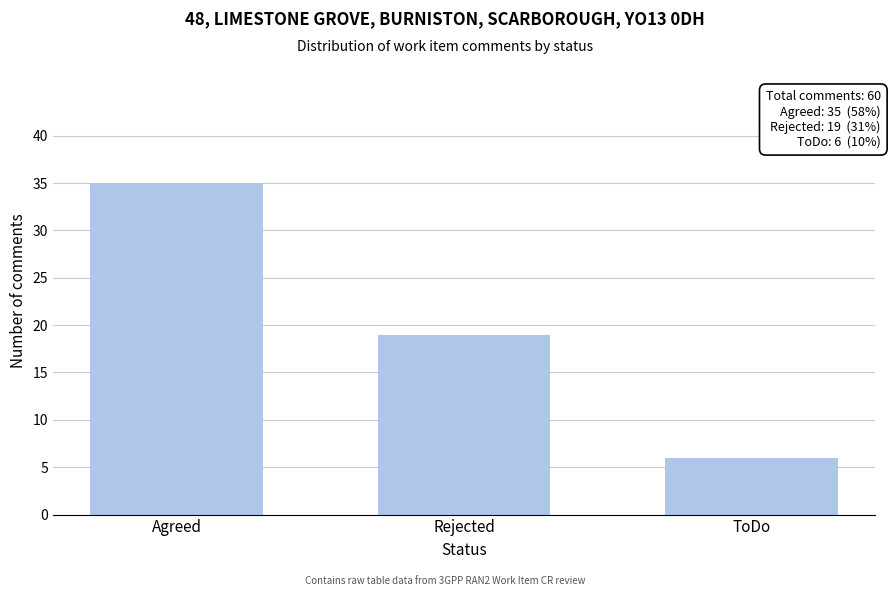

Reading left to right, list all the values displayed in this chart.

Agreed=35	Rejected=19	ToDo=6